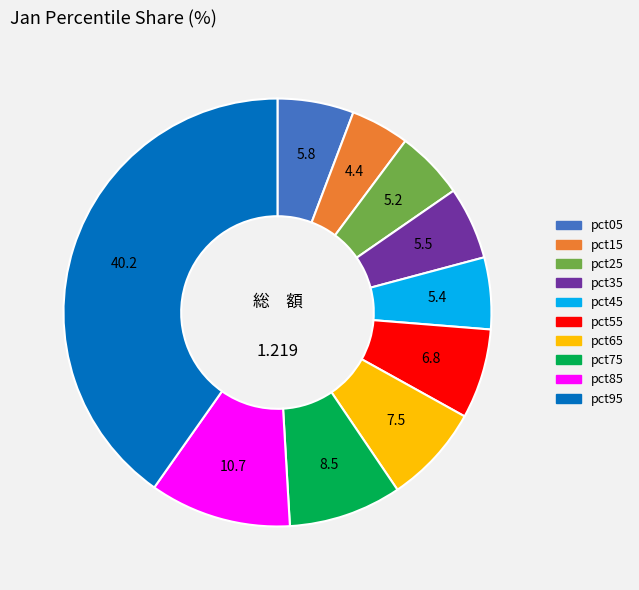

Does pct25 account for over 50% of the chart?

No